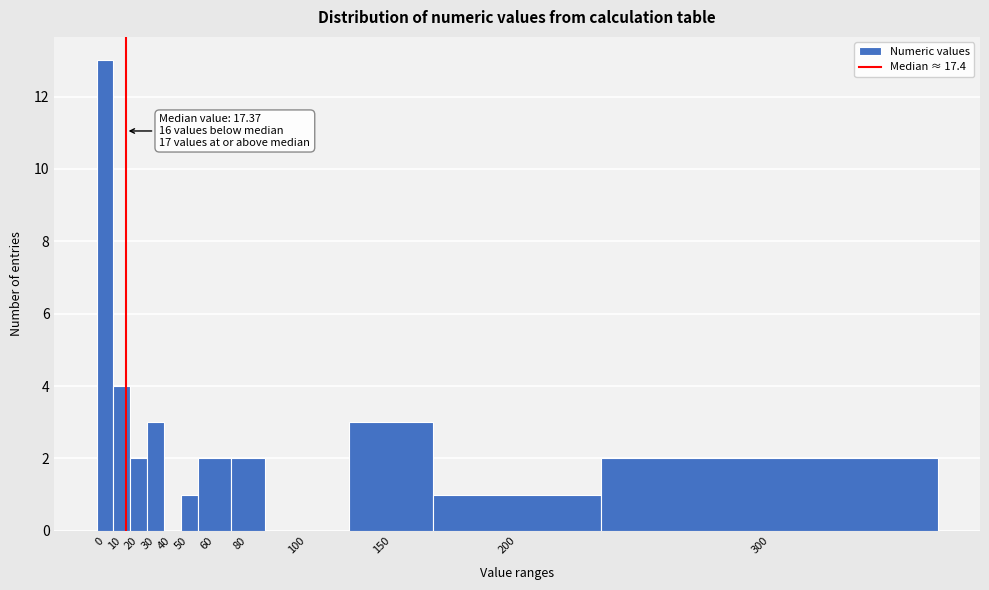

Reading right to left, transcribe all the data shown in this chart.

300=2	200=1	150=3	100=0	80=2	60=2	50=1	40=0	30=3	20=2	10=4	0=13